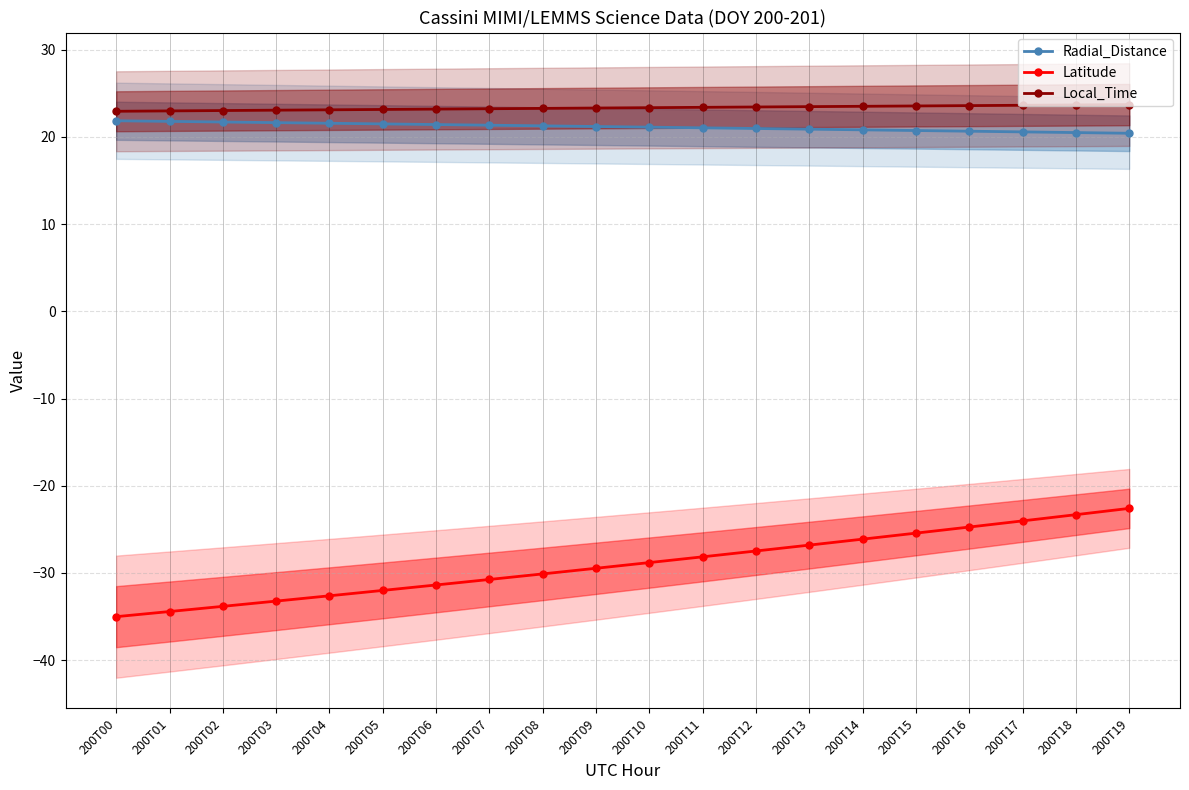

True or false: Radial_Distance has more than 0 interior local peaks.

False